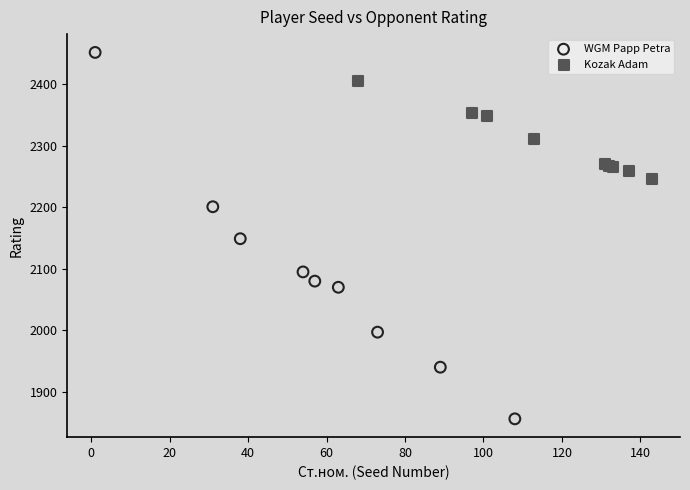

Which series contains the highest Y value?

WGM Papp Petra